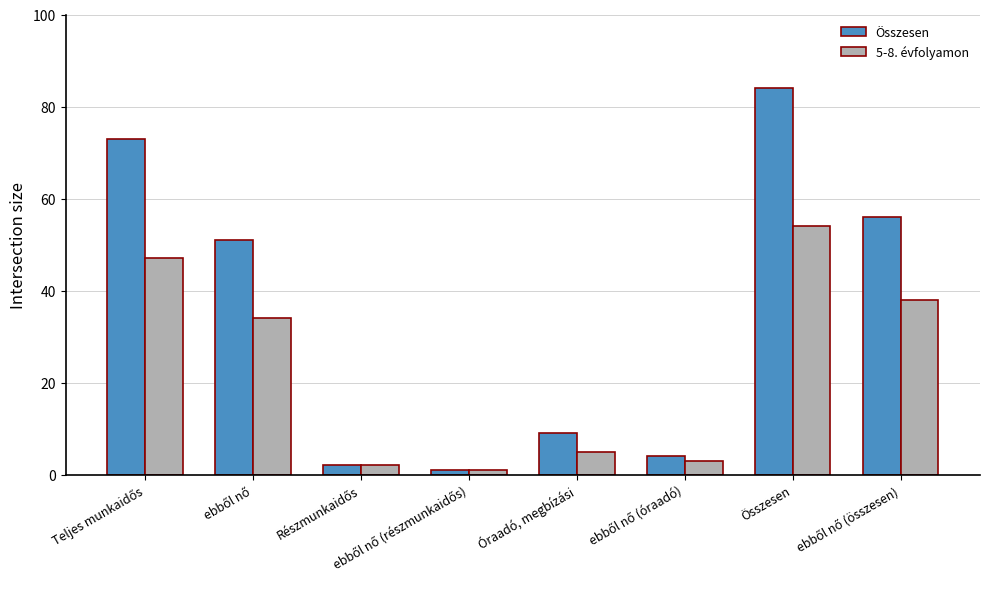

What is the value of the Összesen bar at the 4th from the left?

1